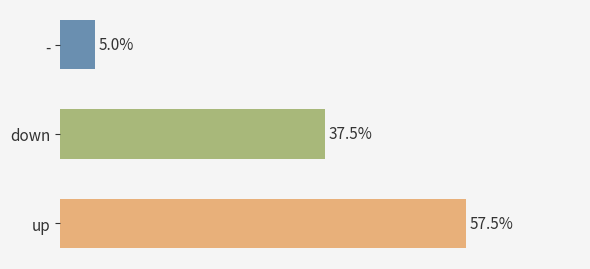

Rank the categories by value from lowest to highest.

-, down, up